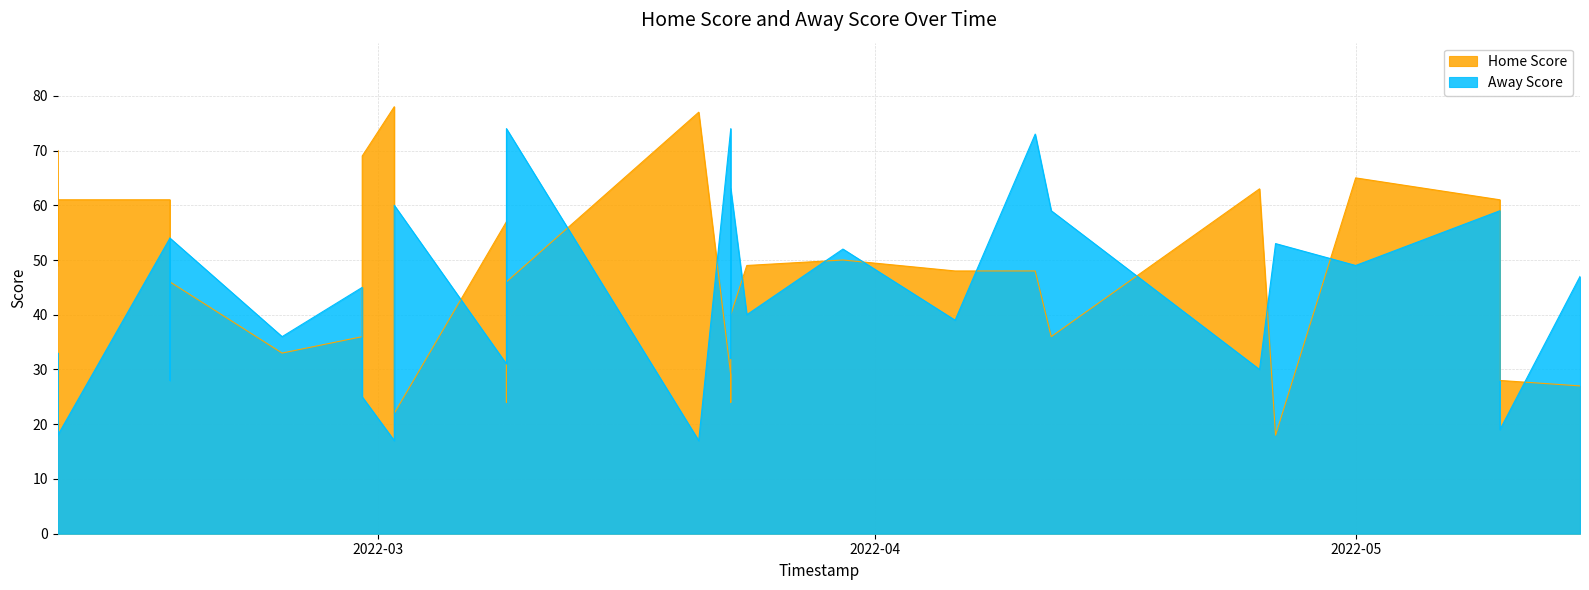

What are all the series names shown in the legend?

Home Score, Away Score